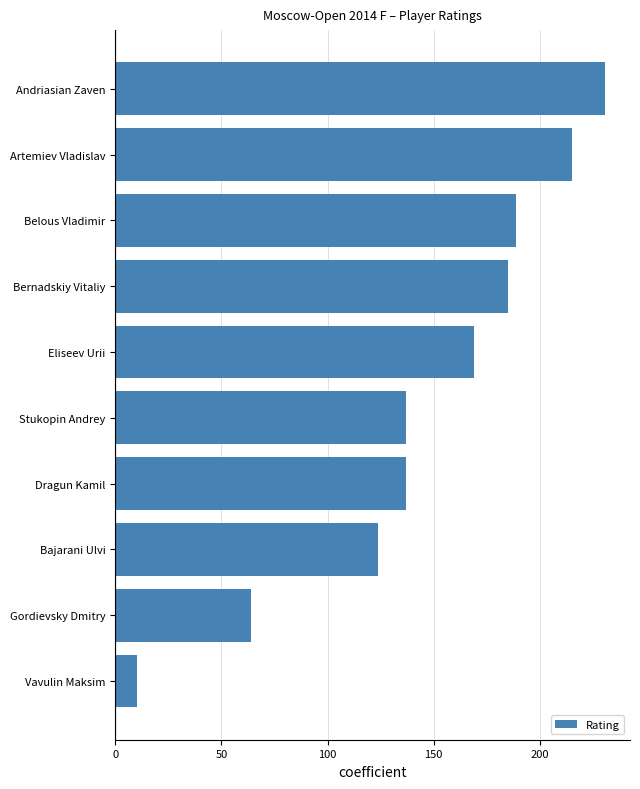

What is the average value?

146